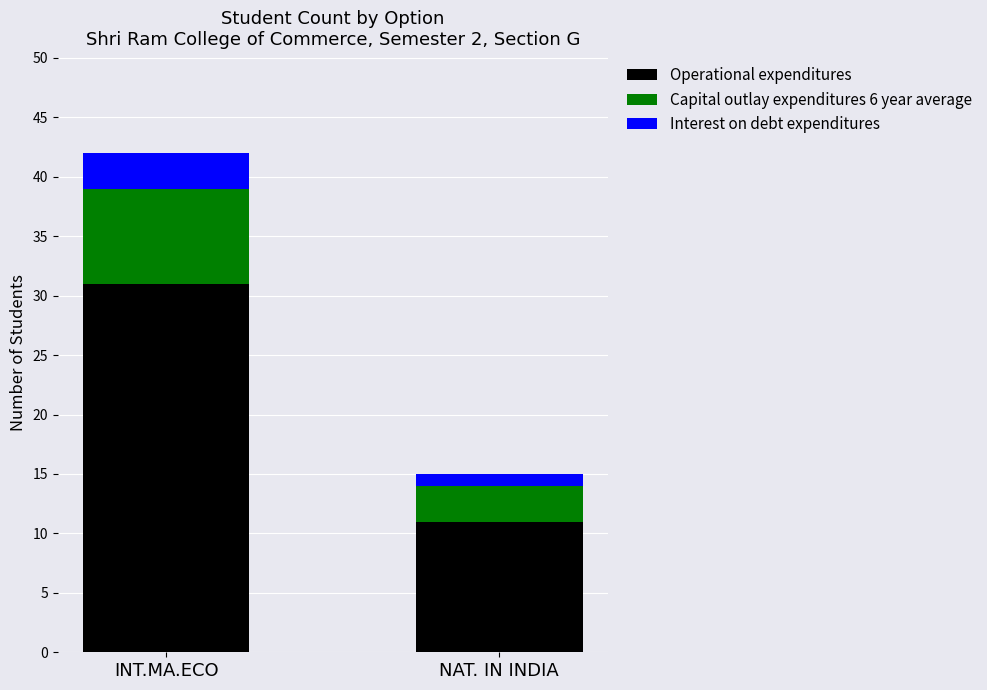

What is the difference between the maximum and minimum values in the Operational expenditures series?

20